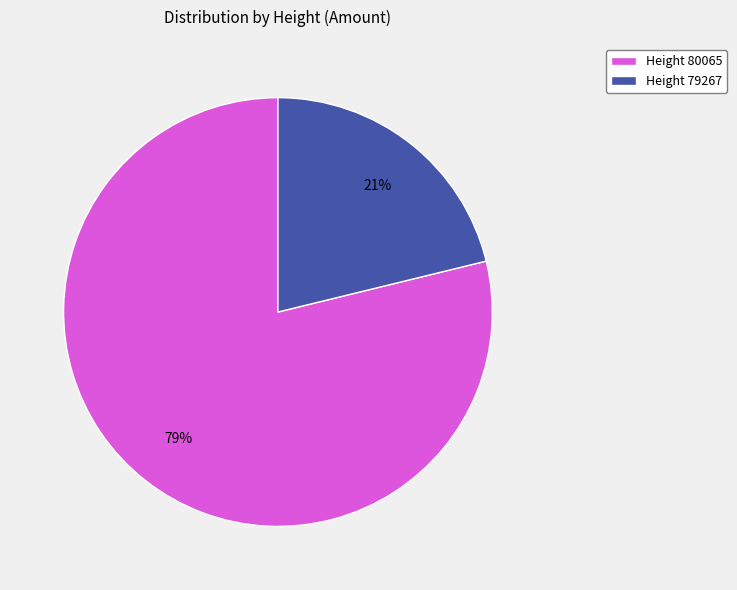

What is the smallest slice in the pie chart?

Height 79267